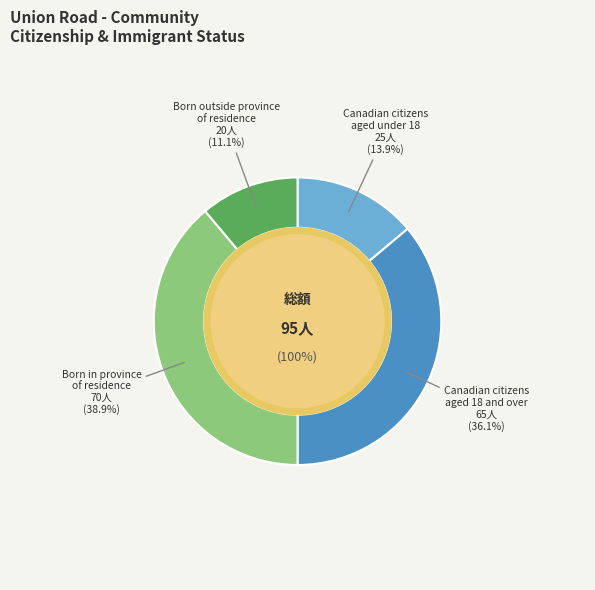

Is the sum of Canadian citizens aged under 18 and Canadian citizens aged 18 and over greater than half?

No